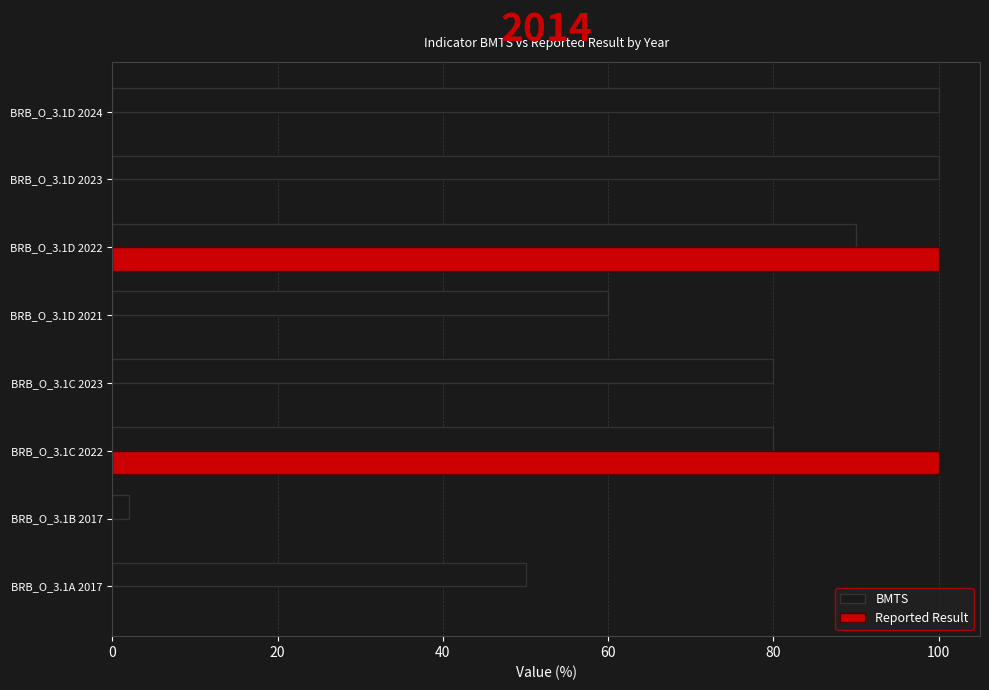

The Reported Result series shows 172 at BRB_O_3.1C 2022. True or false?

False